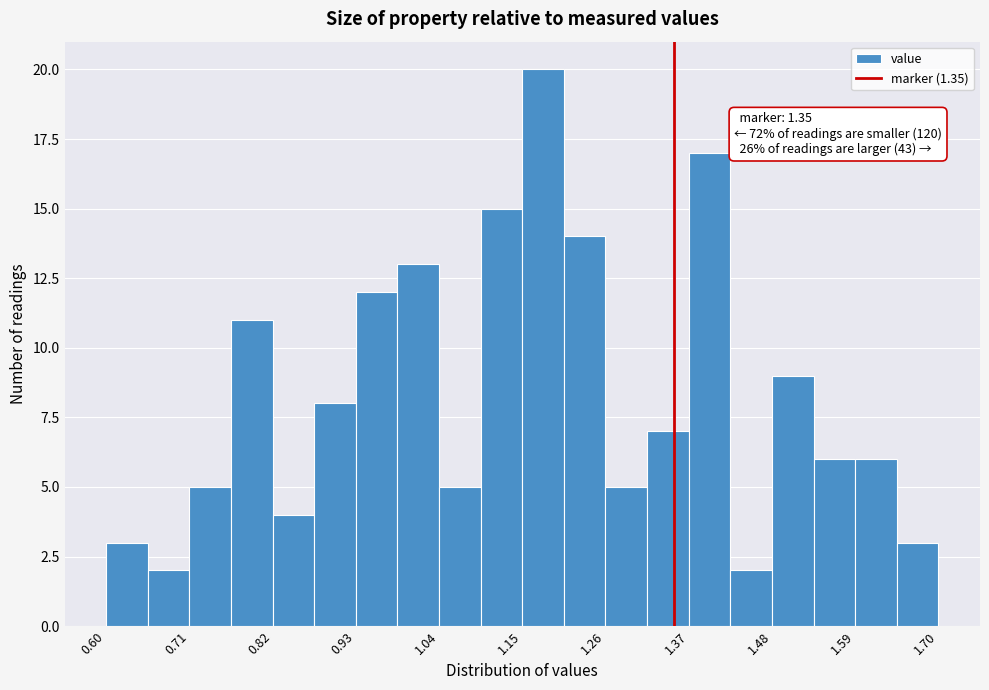

Around what value on the x-axis is the tallest bar? Give the approximate position of its centre, as read against the axis.

1.18